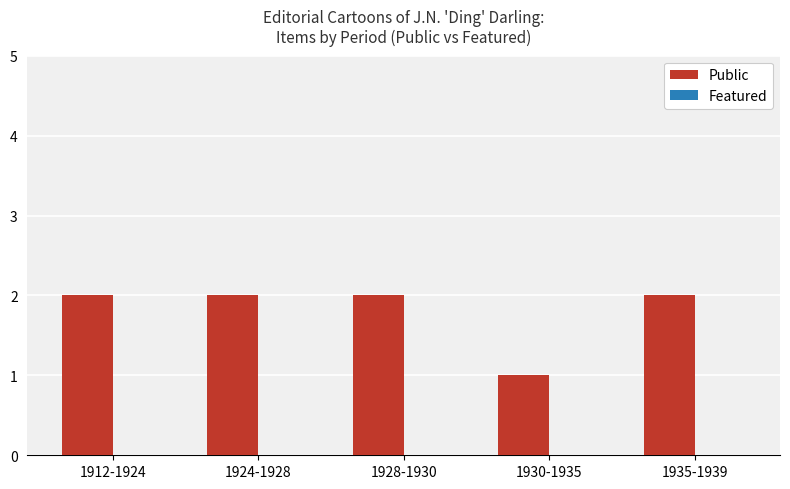

Does the chart contain any negative values?

No